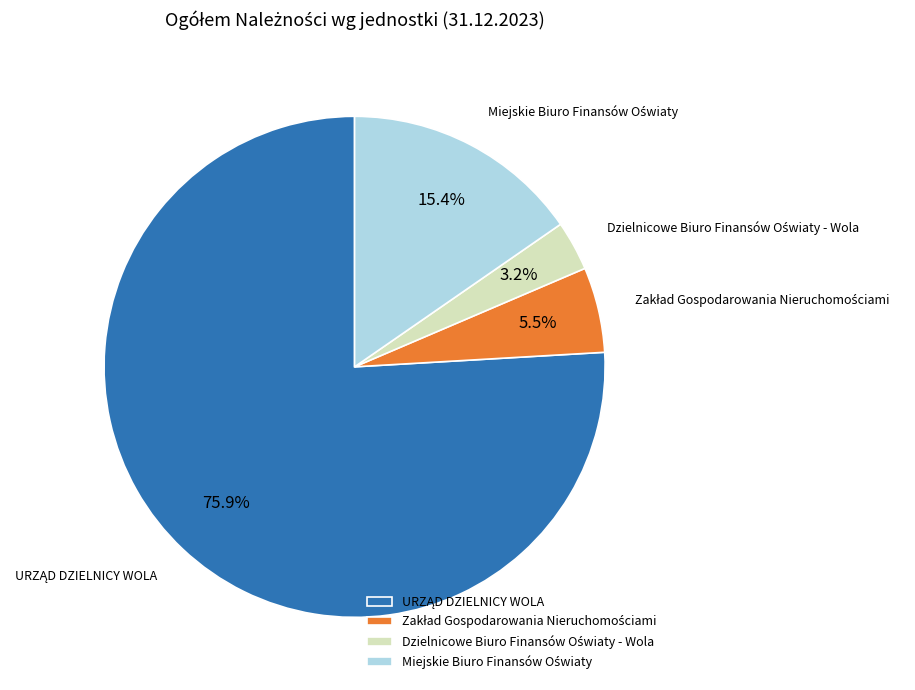

Is there a majority slice in this chart?

Yes